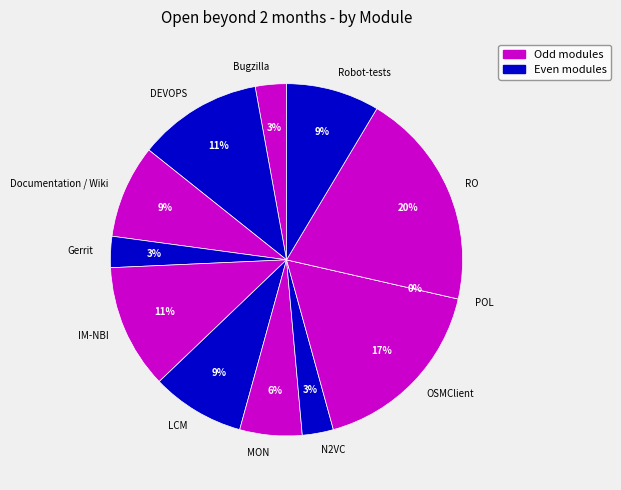

How much of the chart is everything except LCM?

91.4%